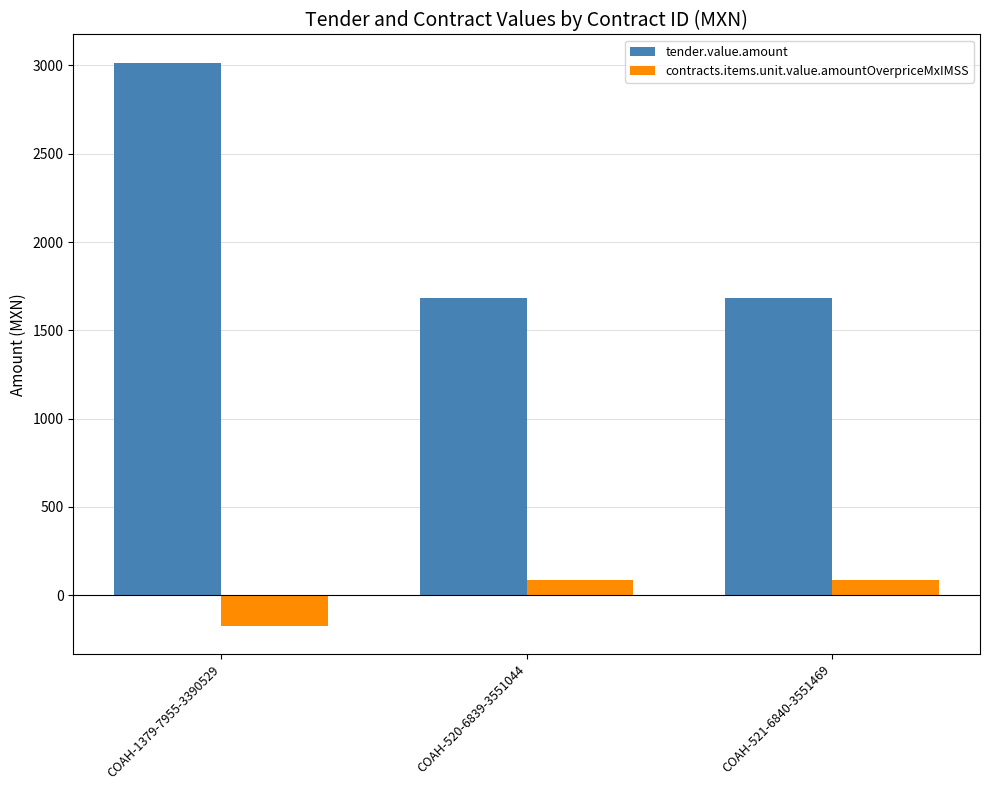

At COAH-520-6839-3551044, list the series in order from smallest to largest.

contracts.items.unit.value.amountOverpriceMxIMSS, tender.value.amount